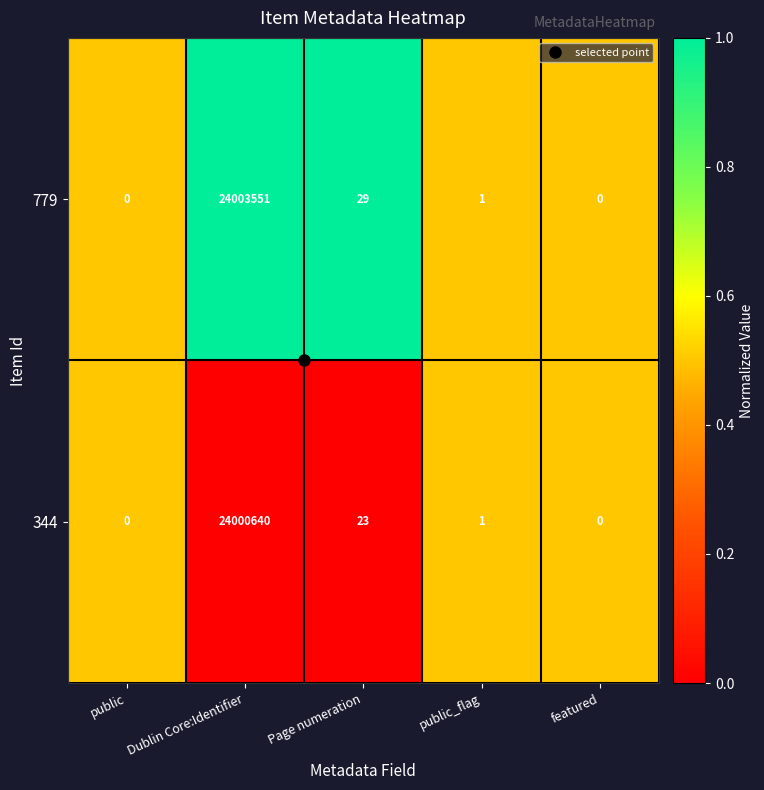

At which label is 779 closest to 12001775?

Page numeration